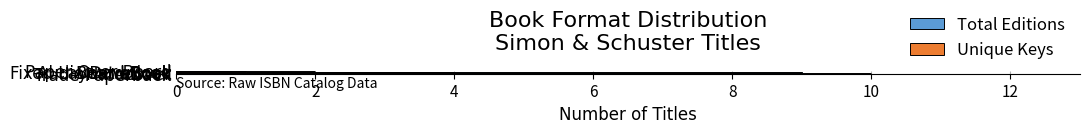

Which series has the widest spread of values?

Total Editions